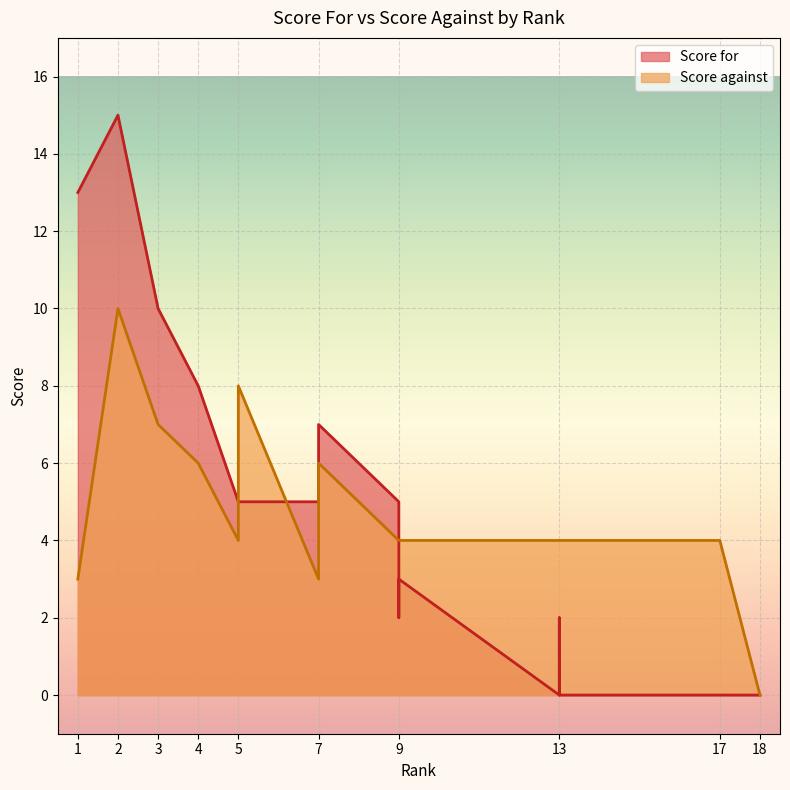

True or false: Score against and Score for cross at least once.

True